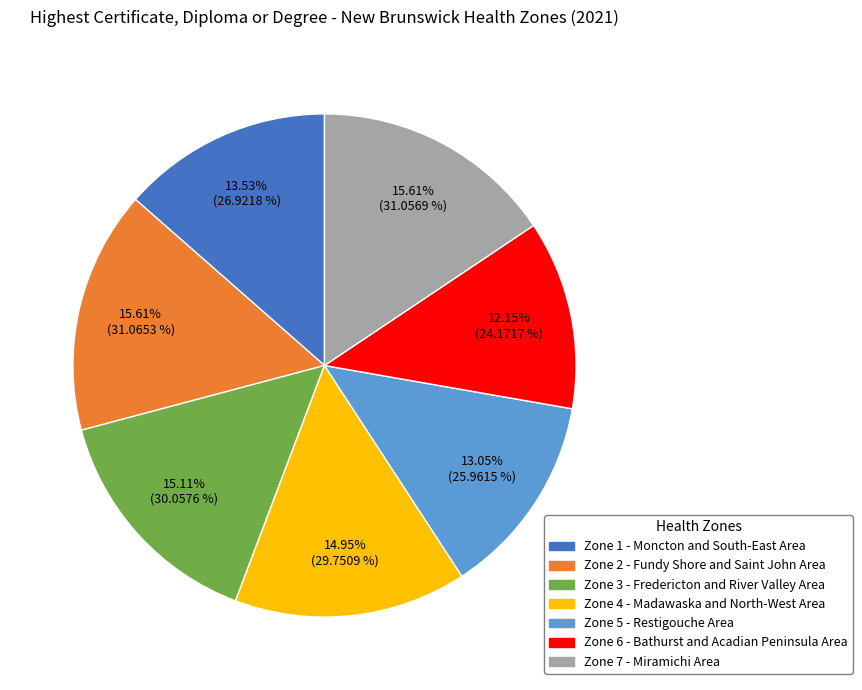

Is there a majority slice in this chart?

No